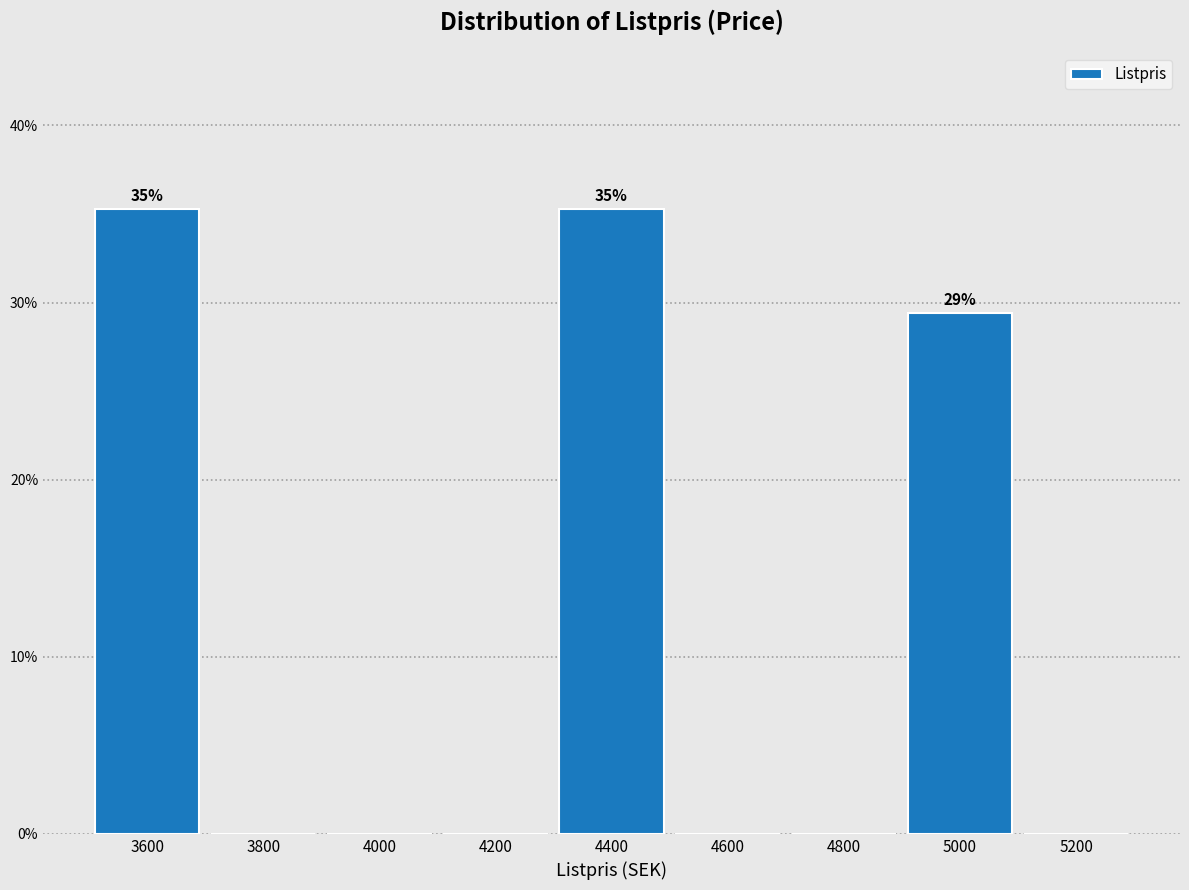

Reading left to right, extract all data points from this chart.

3600=35.3	3800=0.0	4000=0.0	4200=0.0	4400=35.3	4600=0.0	4800=0.0	5000=29.4	5200=0.0